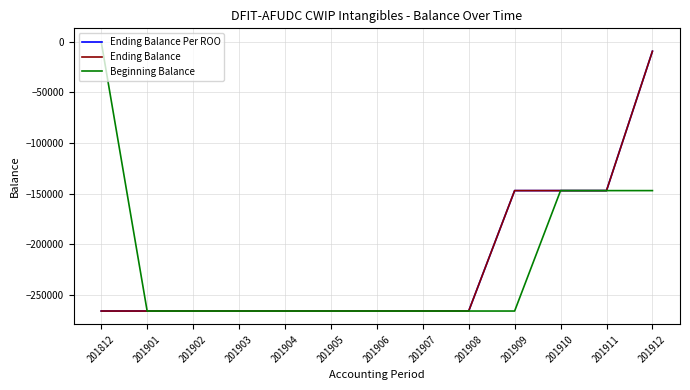

Which series has the largest total across all categories?

Beginning Balance